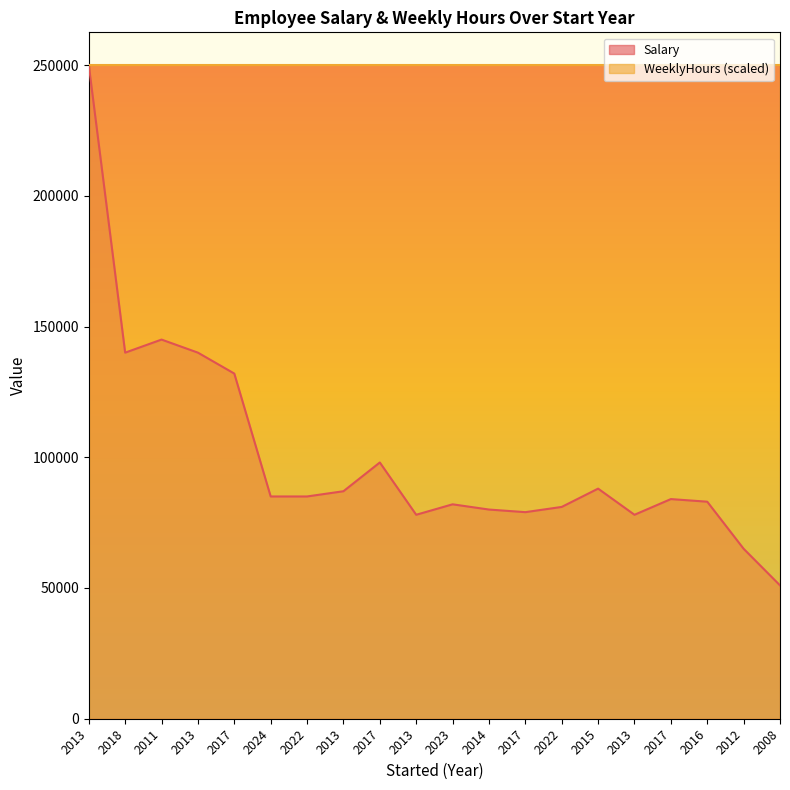

Rank the categories by value from lowest to highest.

2008, 2012, 2013, 2013, 2017, 2014, 2022, 2023, 2016, 2017, 2024, 2022, 2013, 2015, 2017, 2017, 2018, 2013, 2011, 2013